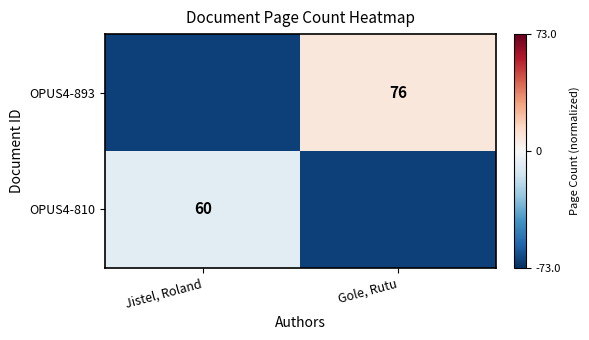

The OPUS4-893 series shows 99 at Gole, Rutu. True or false?

False